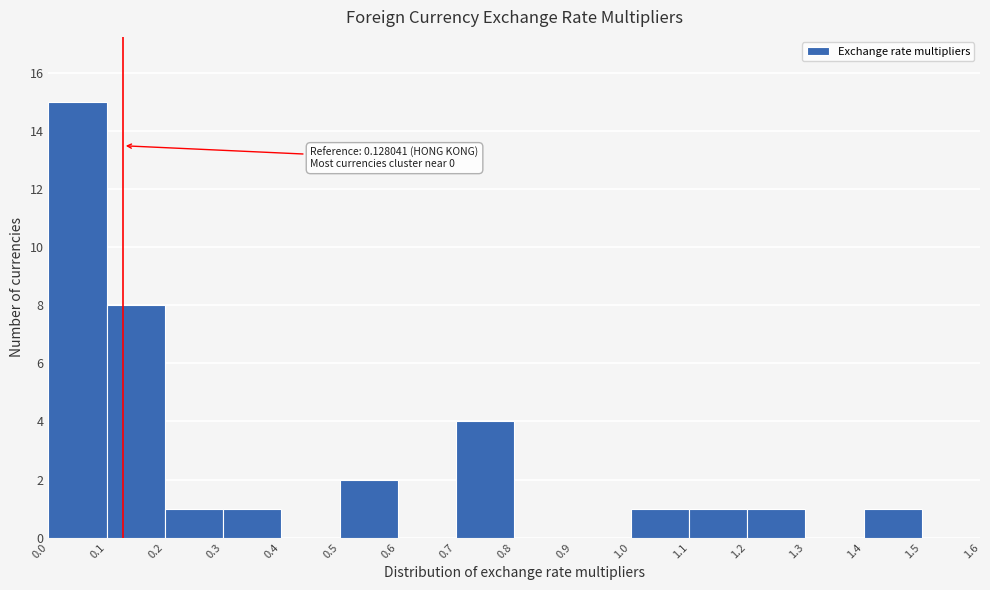

Over which range of the x-axis is the bar tallest?

0.0 to 0.1